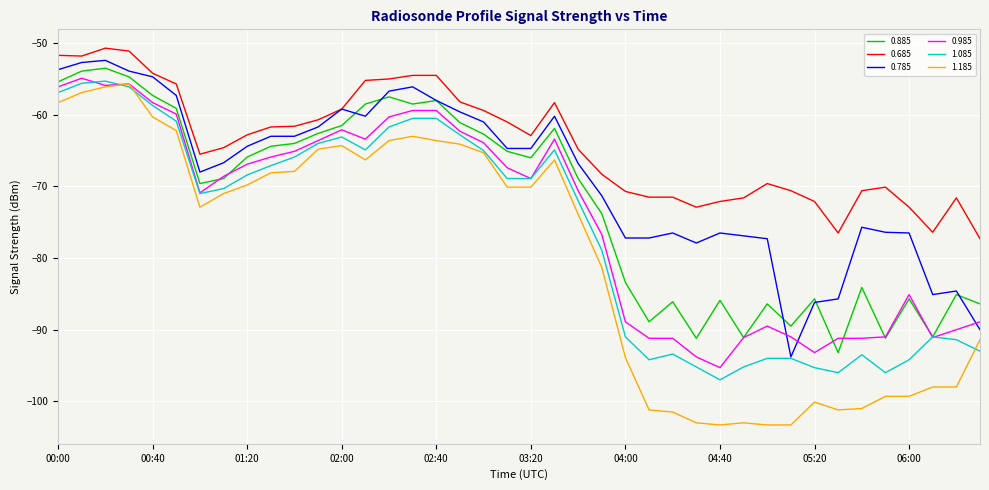

Which series has the largest total across all categories?

0.685